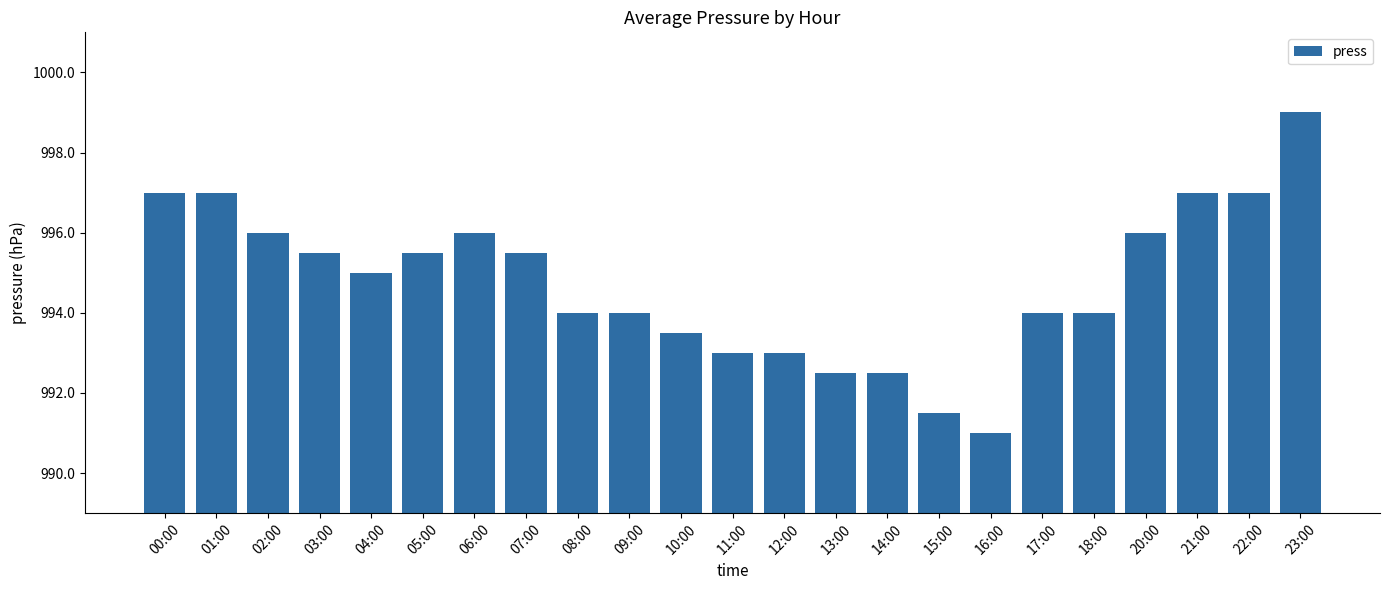

What is the sum of the values at 15:00 and 13:00?

1984.0